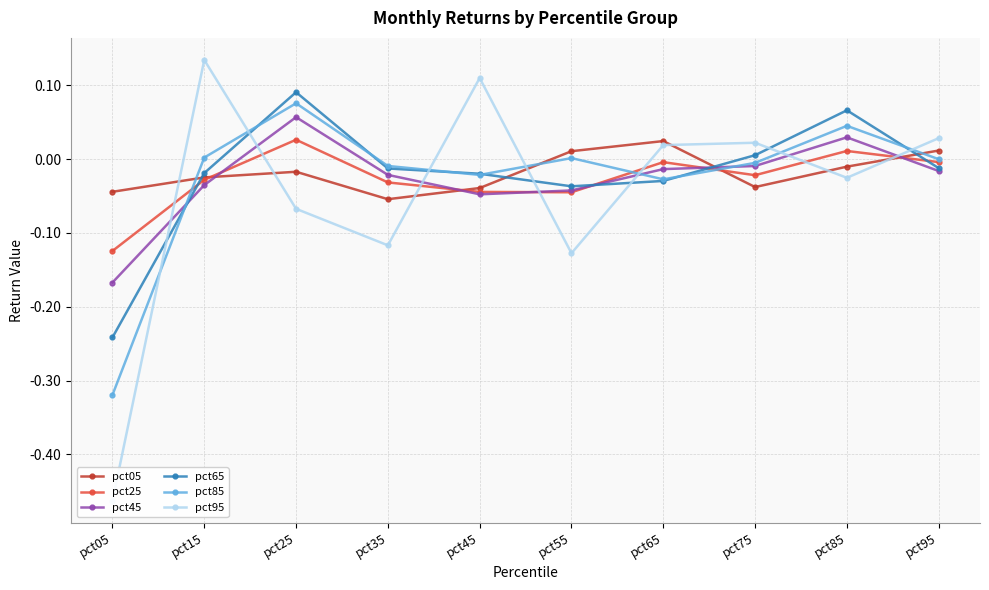

How many values in the pct05 series exceed 0?

3